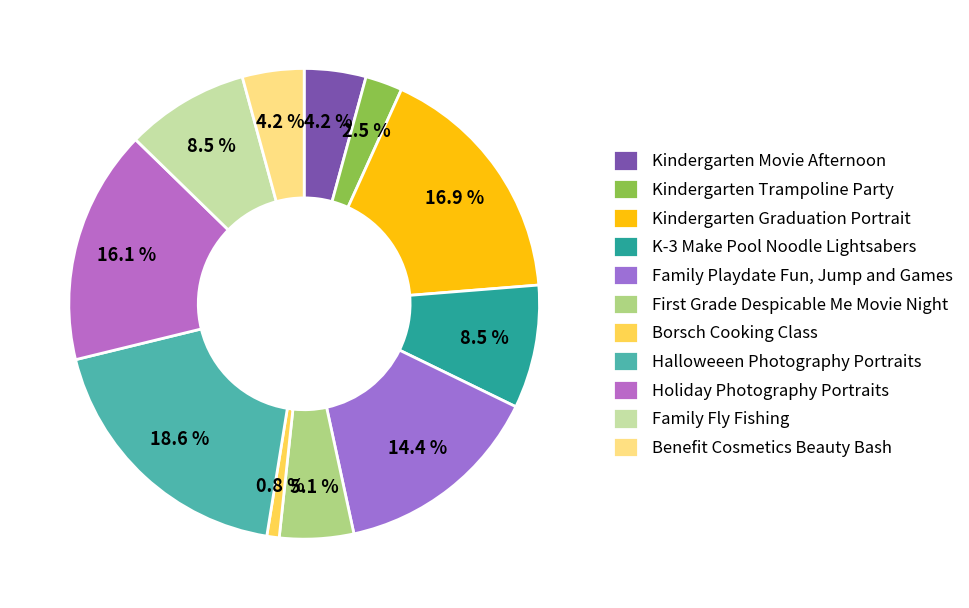

What is the smallest slice in the pie chart?

Borsch Cooking Class